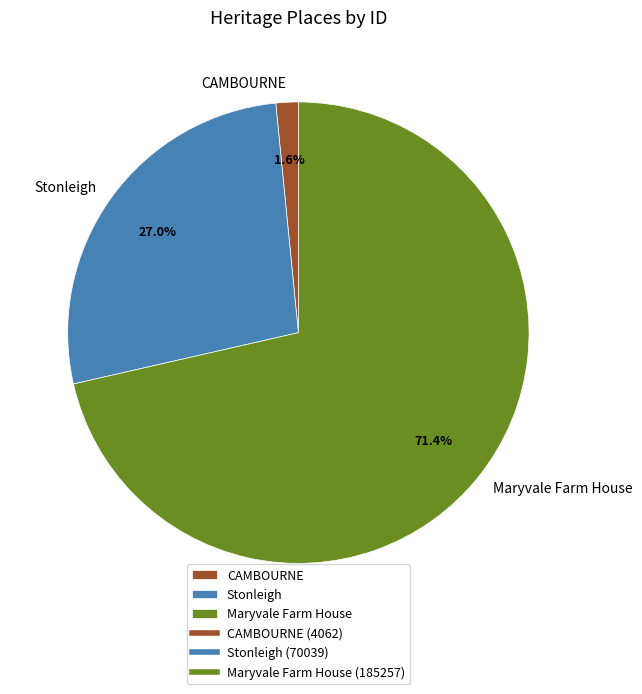

What portion of the pie excludes Stonleigh?

73.0%